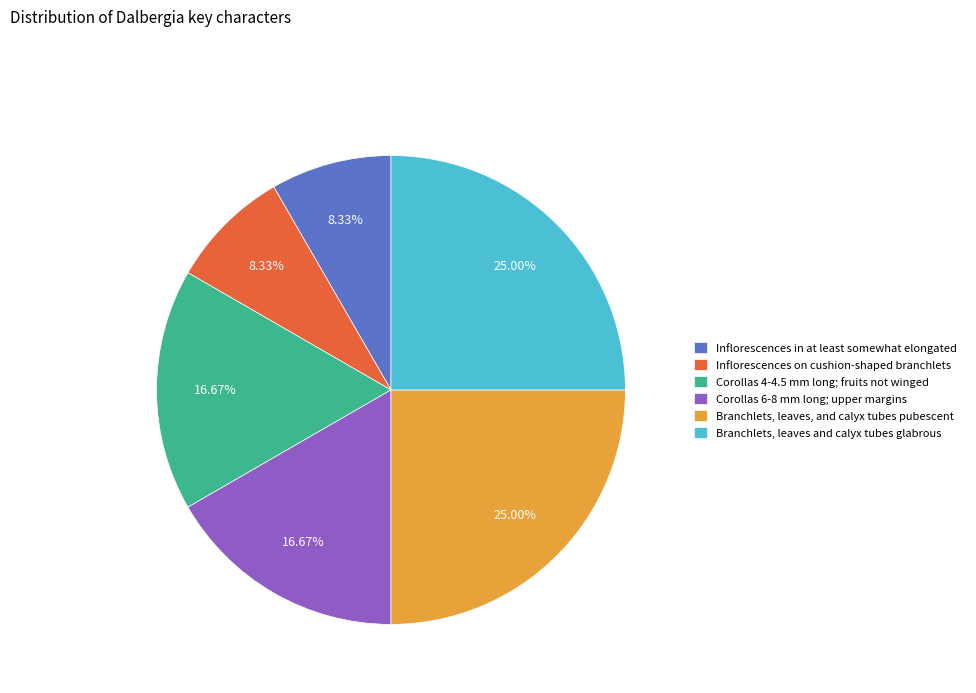

Is there any slice that represents more than half of the pie?

No